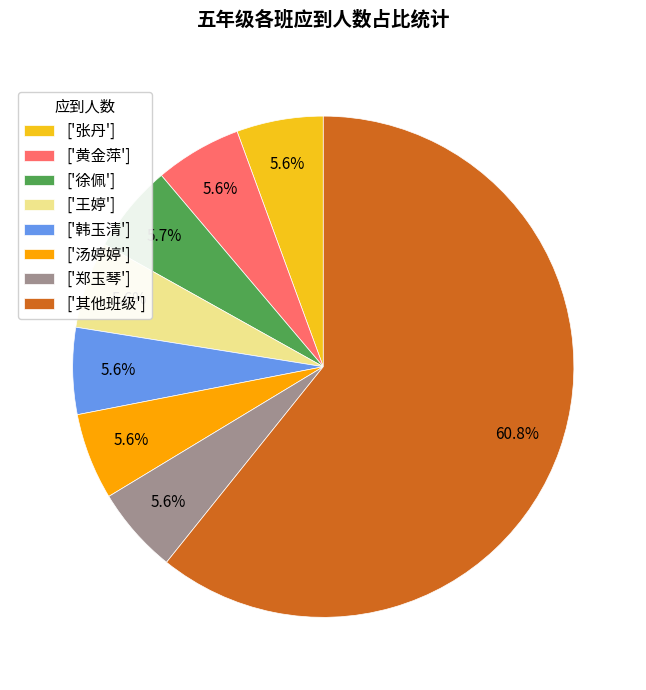

What is the largest slice in the pie chart?

['其他班级']